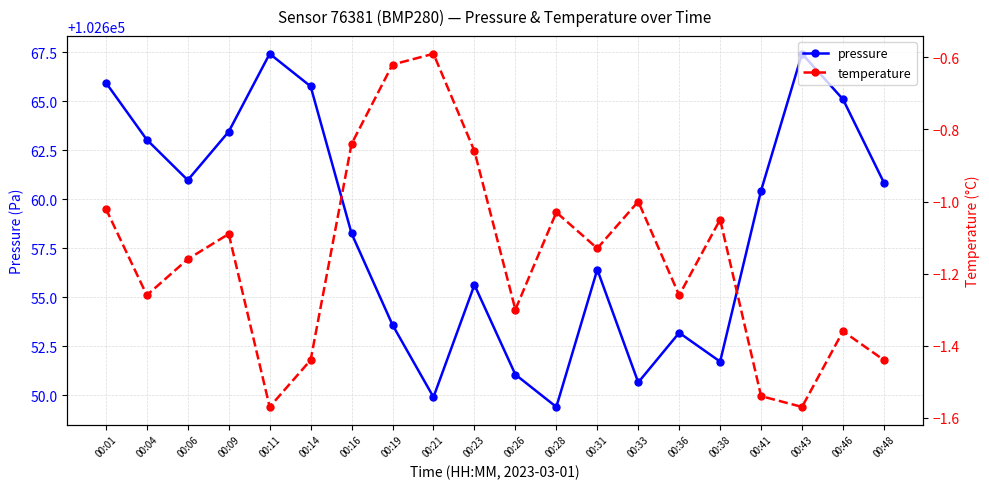

What is the sum of the pressure values at 00:41 and 00:36?

205313.6